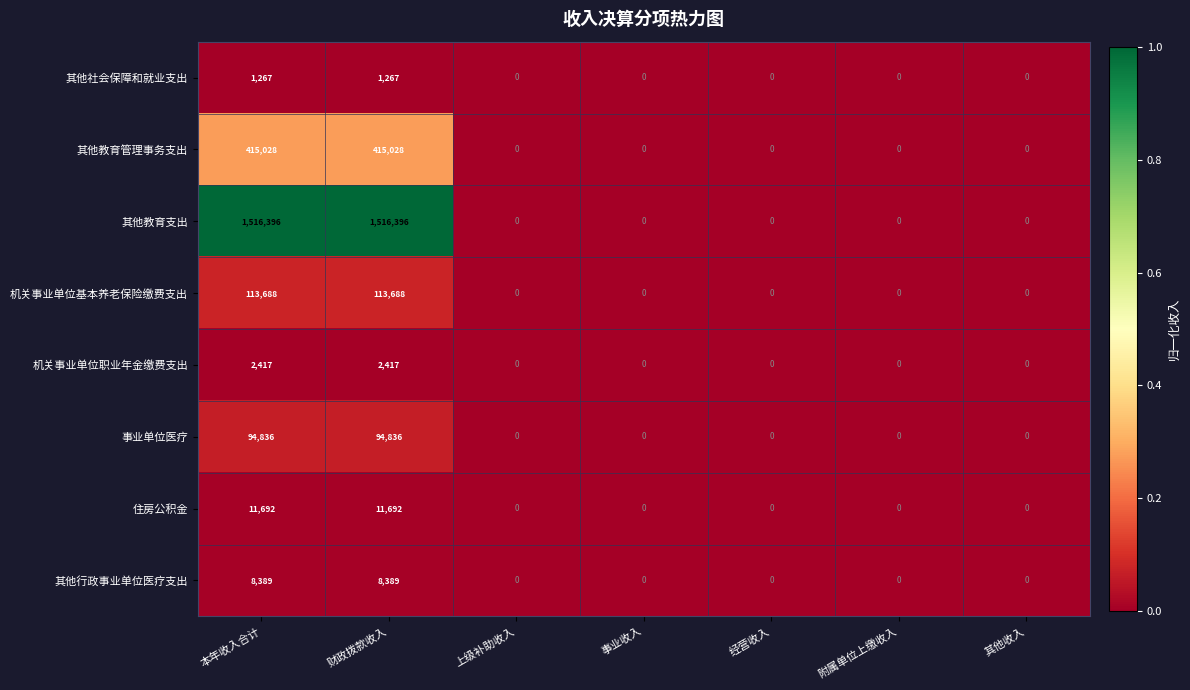

How many distinct data groups are displayed?

8